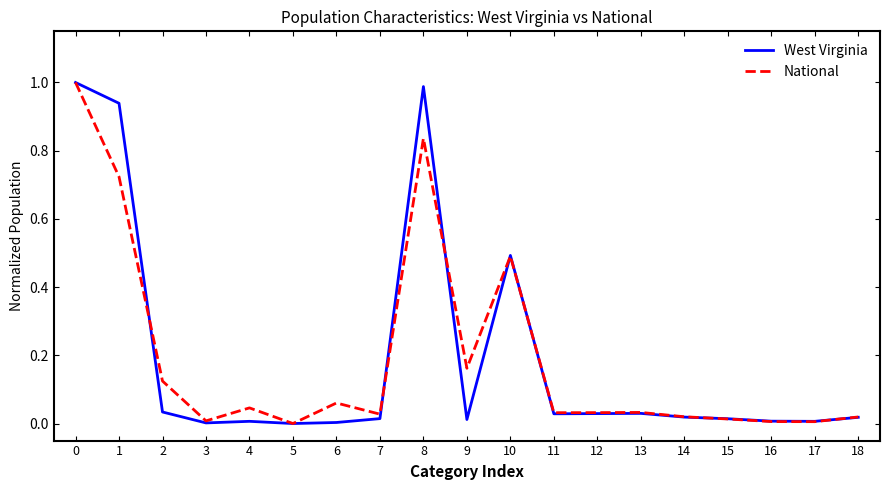

Which series changed the most between 4 and 9?

National